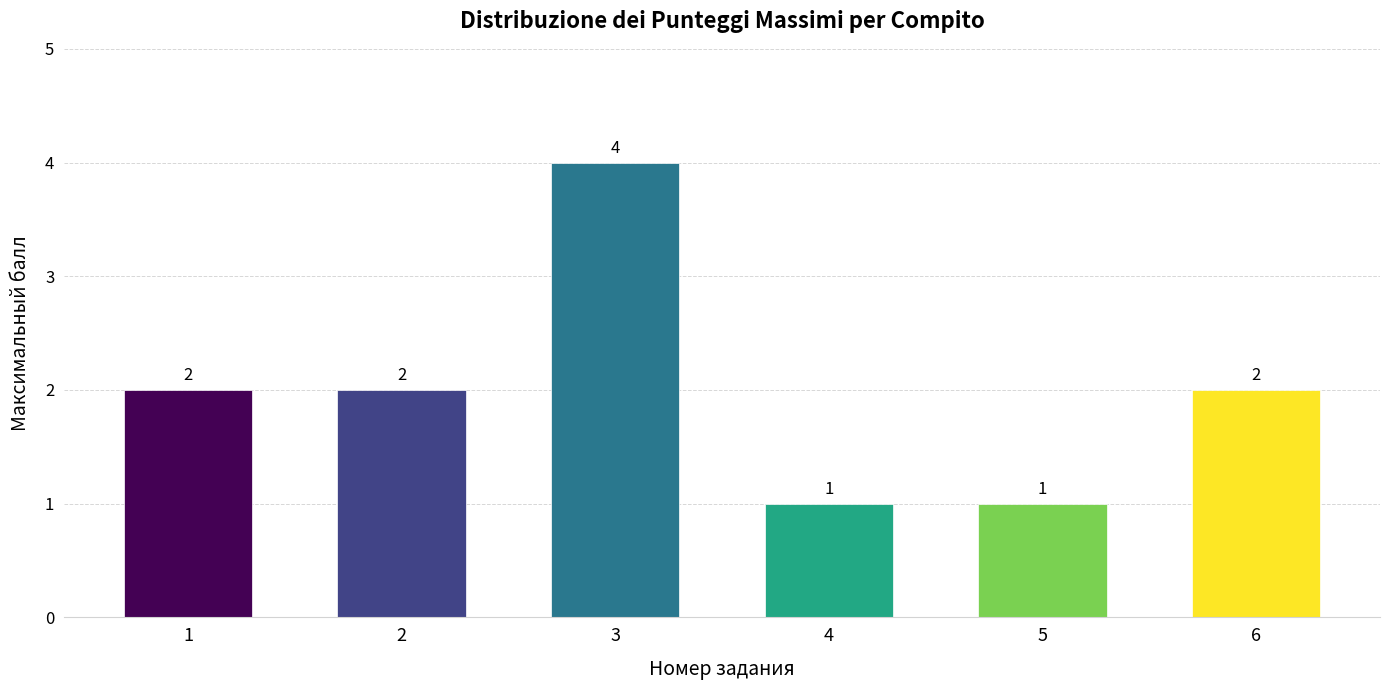

Reading right to left, extract all data points from this chart.

2	1	1	4	2	2